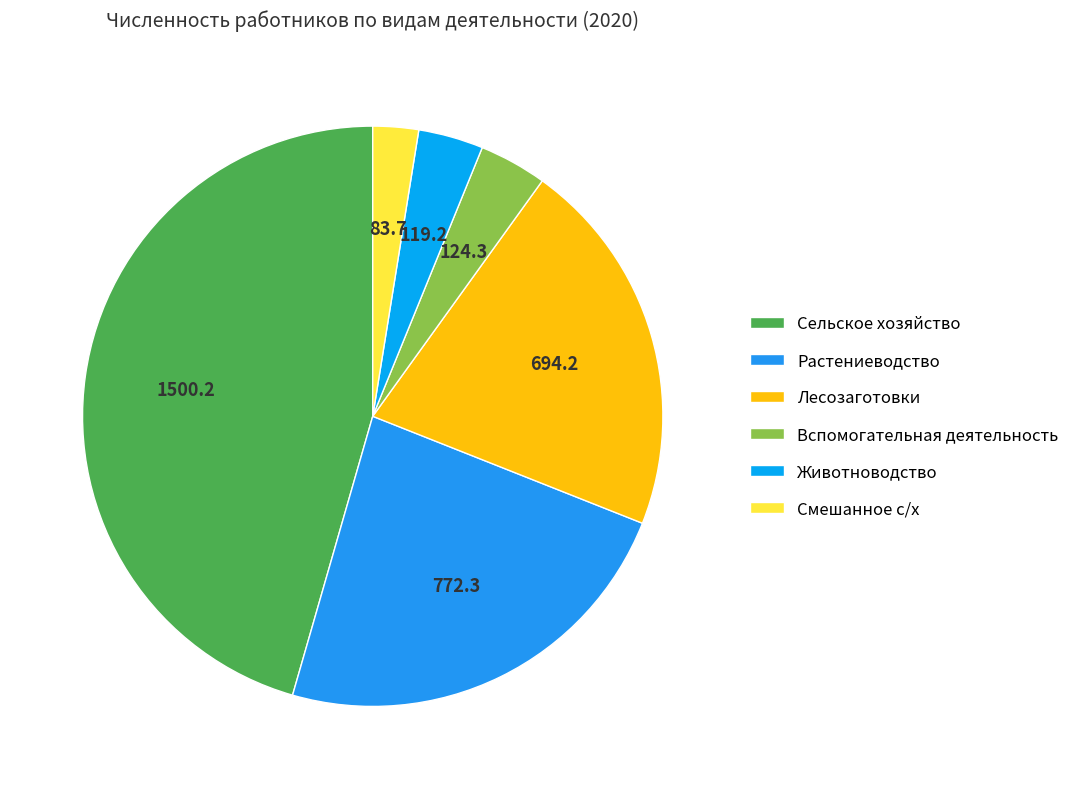

How many slices are in this pie chart?

6